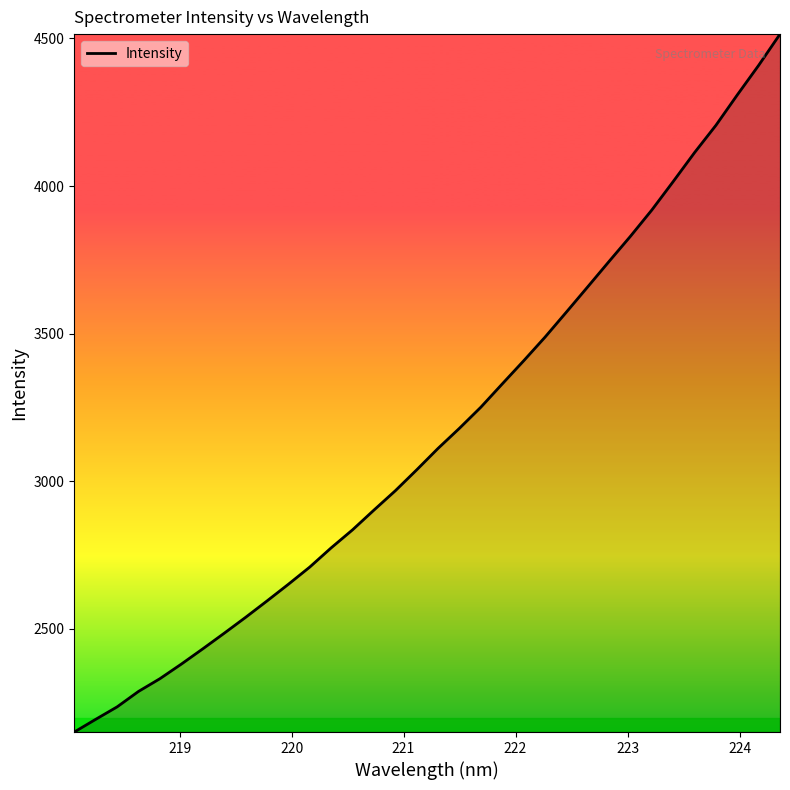

What is the greatest value displayed?

4514.9